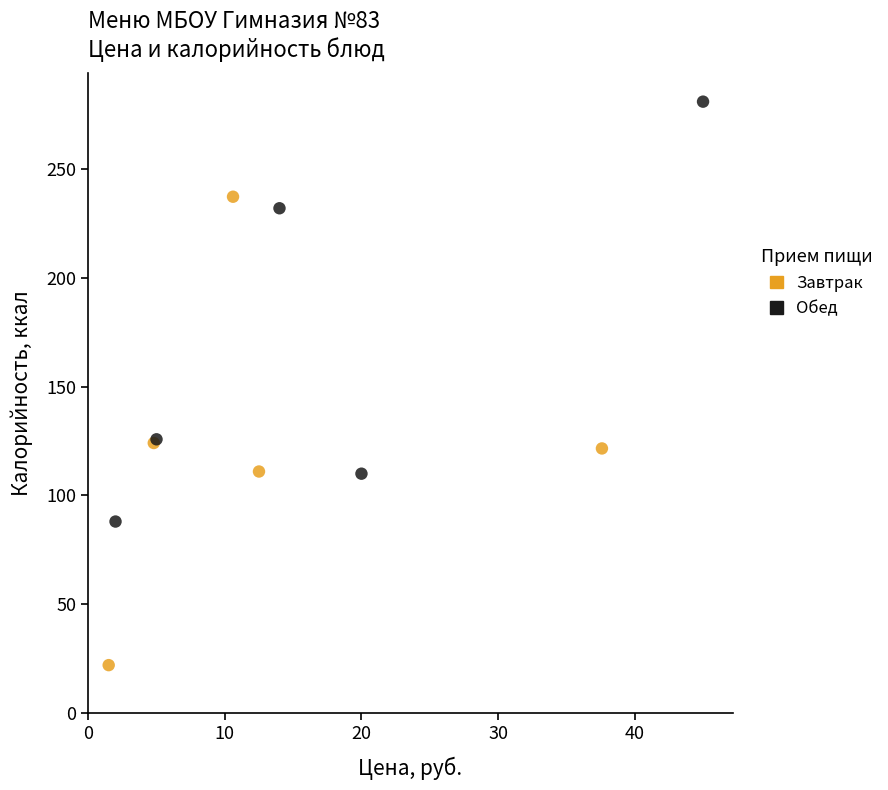

Which series reaches the maximum Y coordinate?

Обед